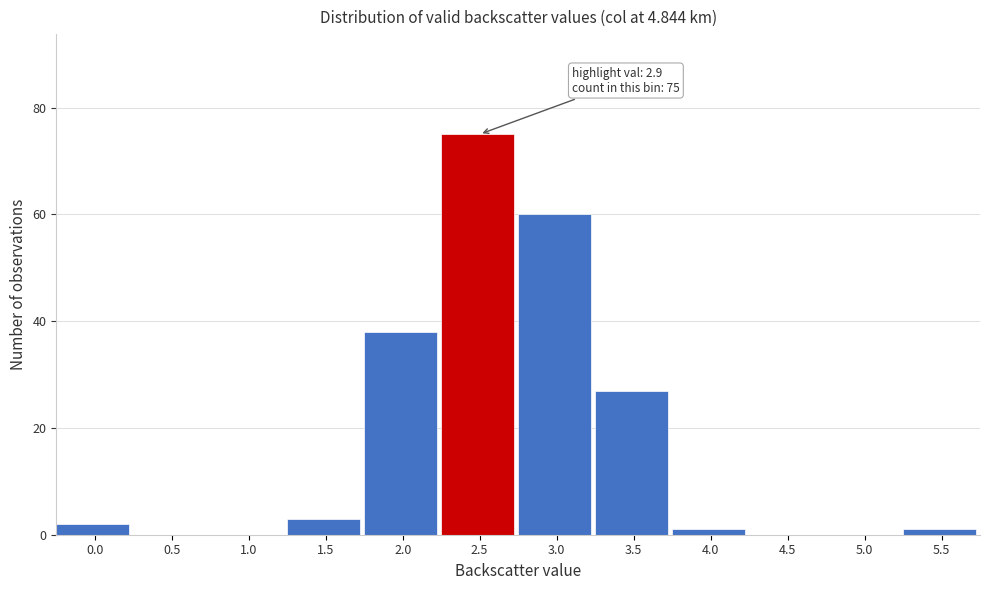

Reading left to right, transcribe all the data shown in this chart.

0.0=2	0.5=0	1.0=0	1.5=3	2.0=38	2.5=75	3.0=60	3.5=27	4.0=1	4.5=0	5.0=0	5.5=1